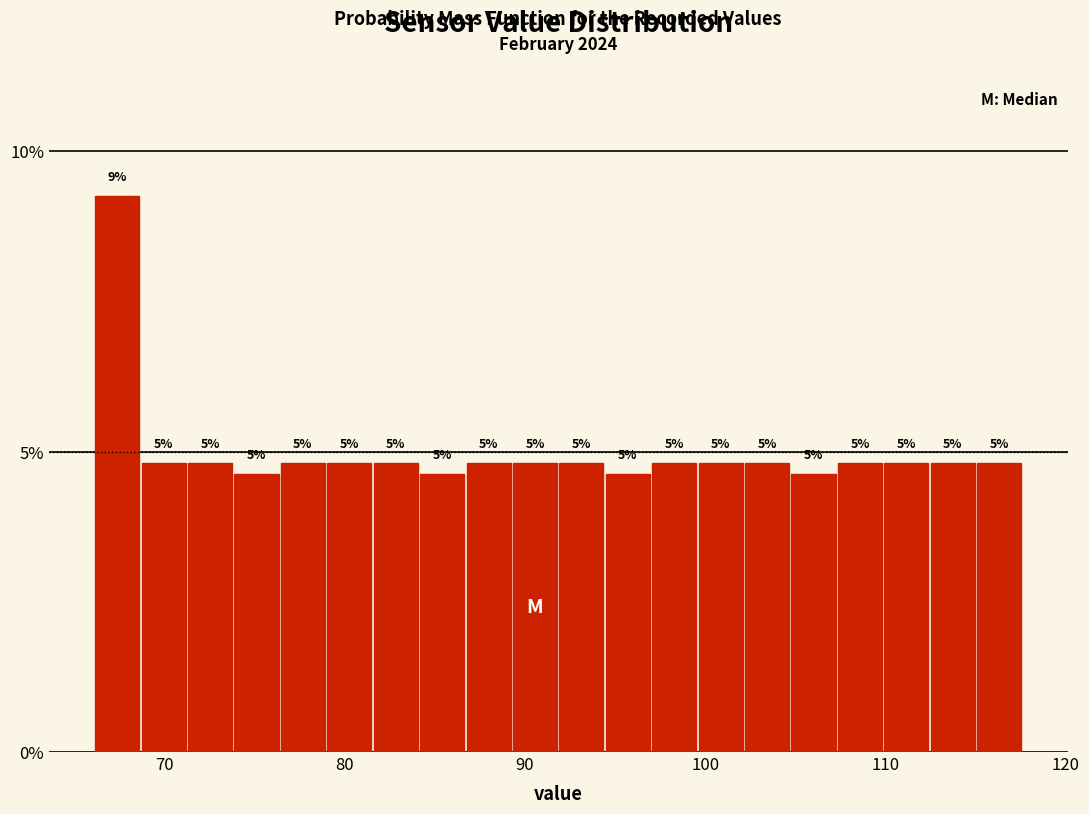

Around what value on the x-axis is the tallest bar? Give the approximate position of its centre, as read against the axis.

67